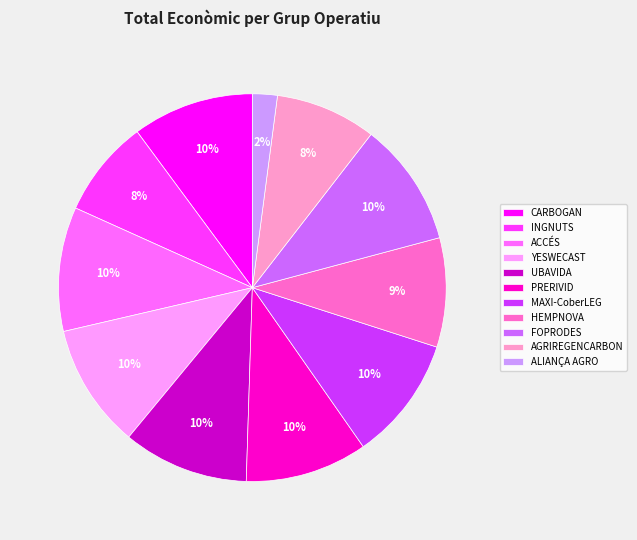

What percentage is the ACCÉS slice, to the nearest percent?

10%